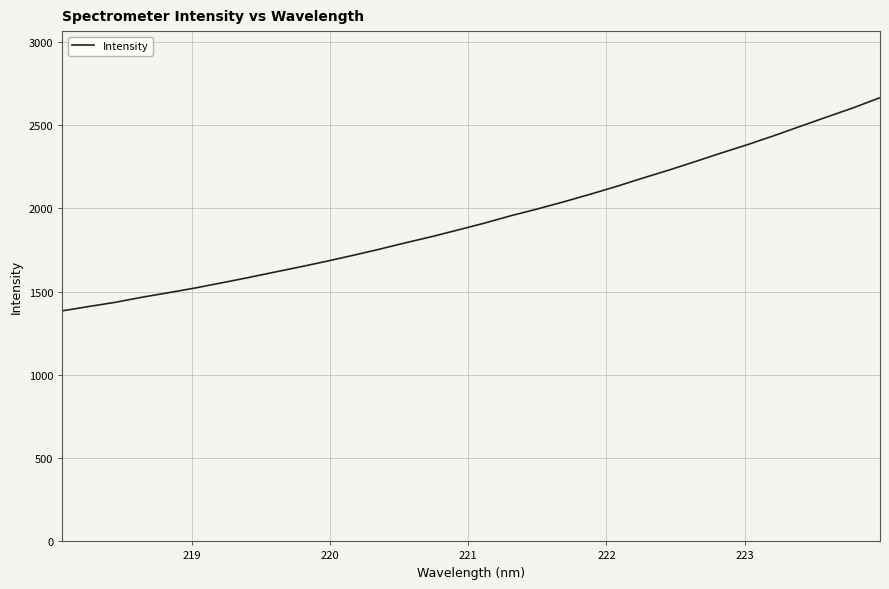

What is the difference between the maximum and minimum values?

1279.7